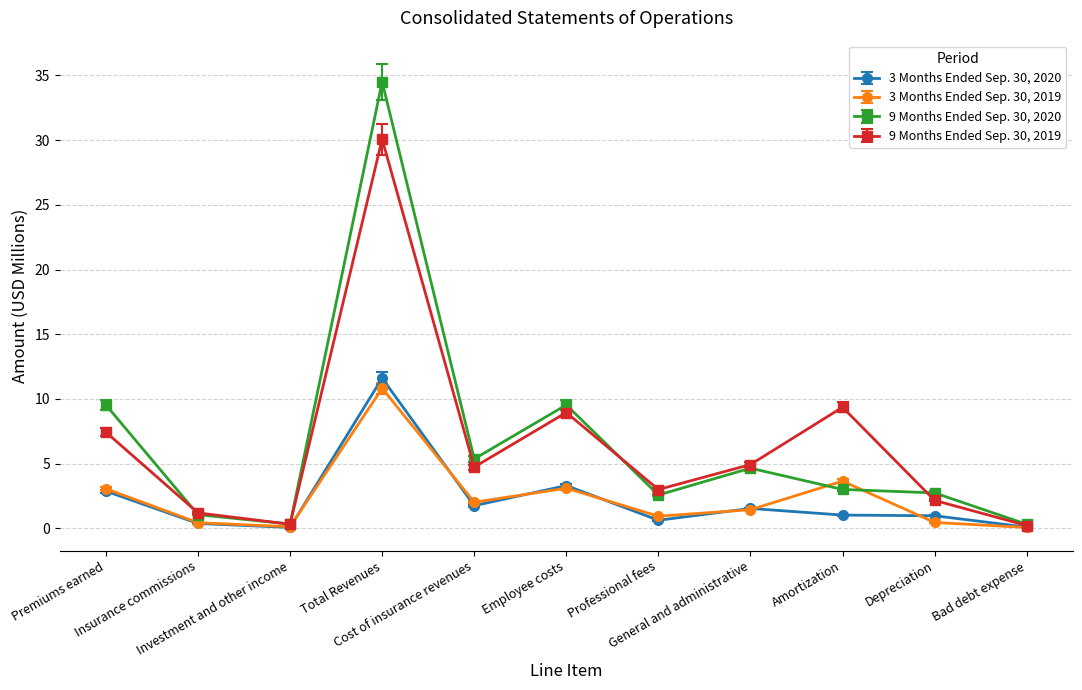

What is the spread (max minus min) of values at Depreciation?

2.3